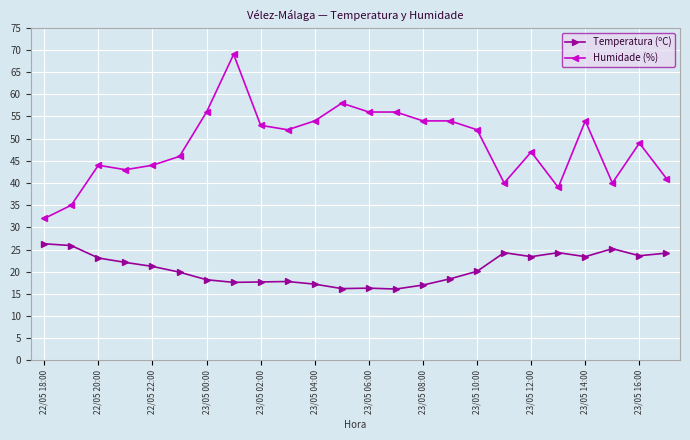

Which series has the widest spread of values?

Humidade (%)